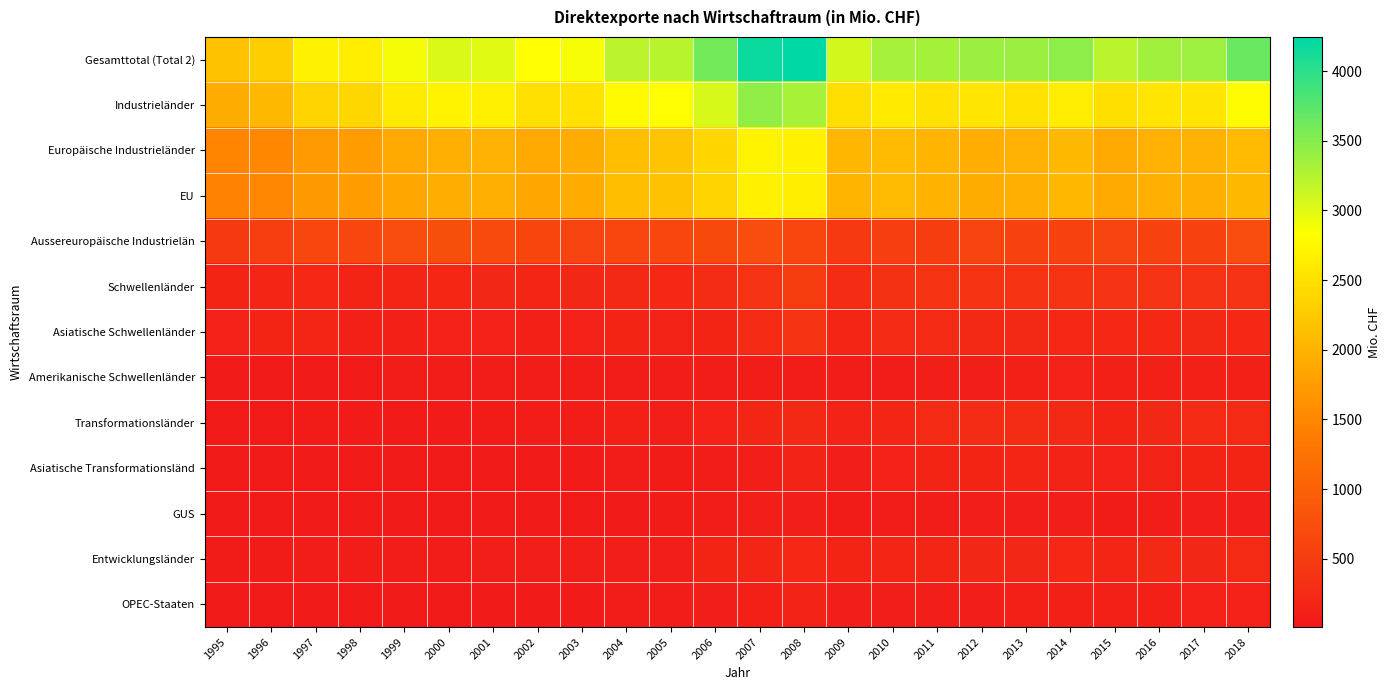

What is the total value across all series at 2008?

15264